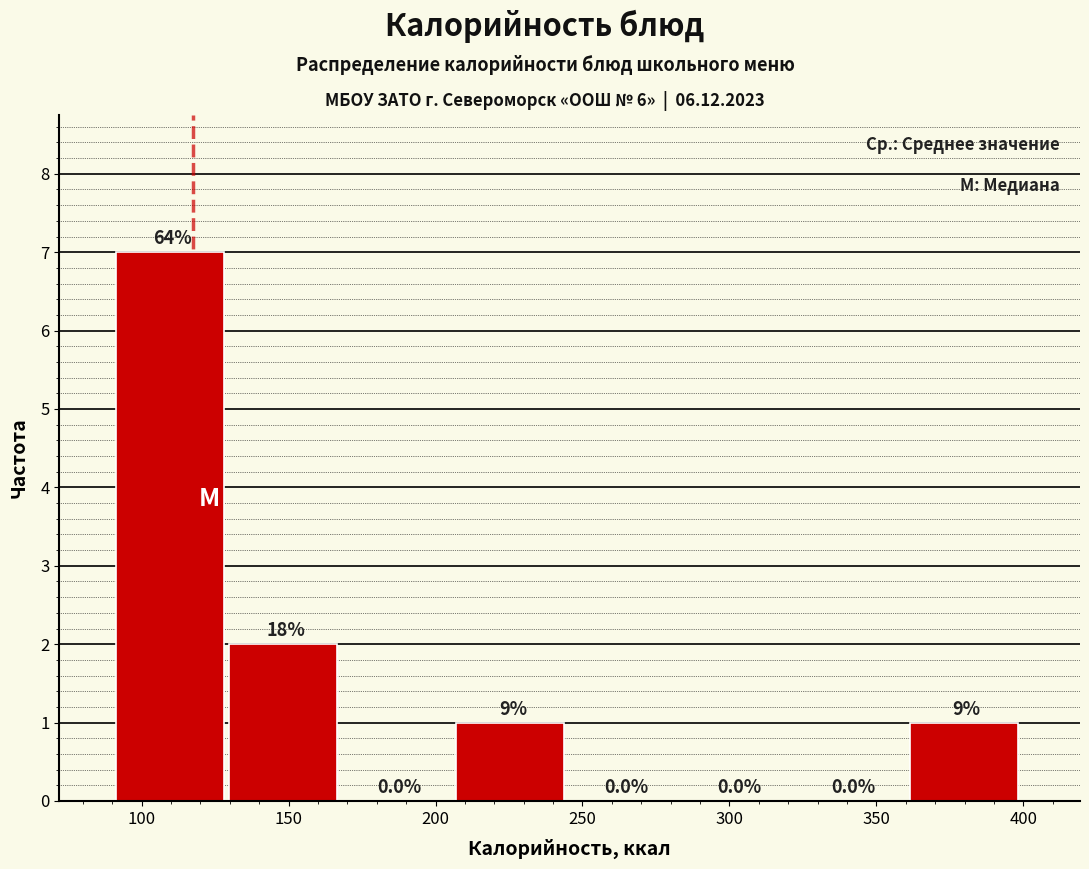

Which range on the x-axis has the tallest bar?

90 to 130